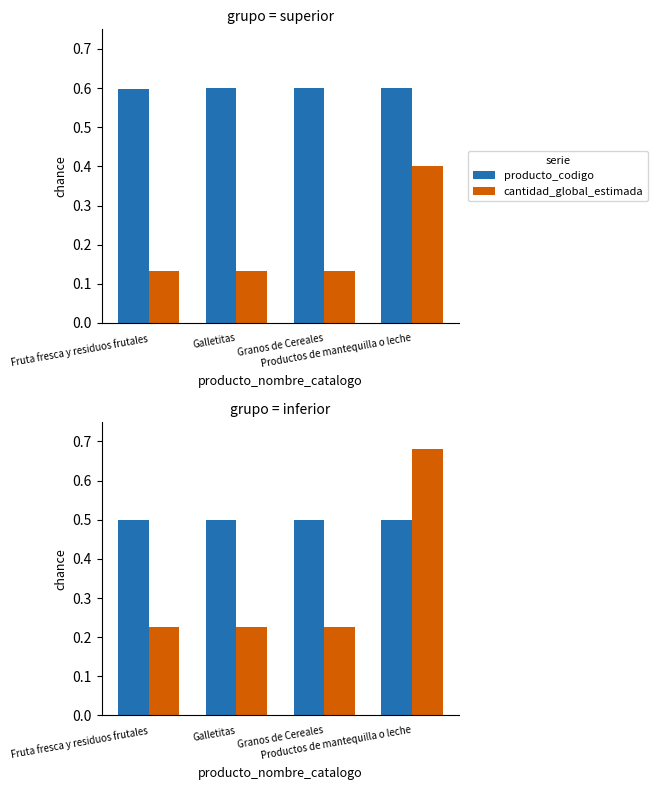

What are all the series names shown in the legend?

producto_codigo, cantidad_global_estimada